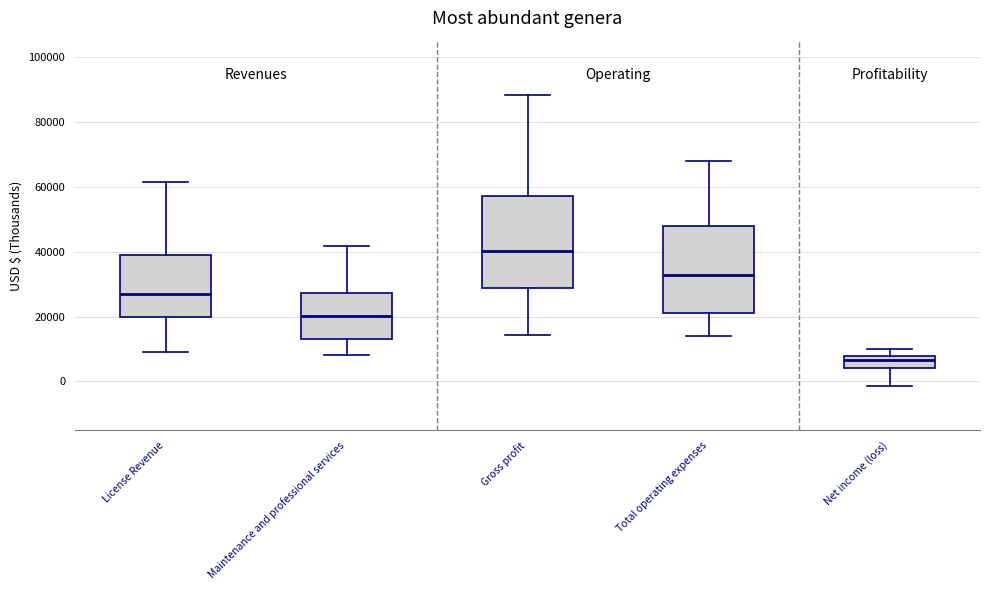

Reading left to right, read every box against the y-axis: the position of its median line, the range the box covers, and the ends of its whiskers. The values are not printed on the chart, so give them approximately, as read against the axis.

License Revenue: median 28000, box 20000 to 38000, whiskers 10000 to 62000
Maintenance and professional services: median 20000, box 12000 to 28000, whiskers 8000 to 42000
Gross profit: median 40000, box 28000 to 58000, whiskers 14000 to 88000
Total operating expenses: median 32000, box 22000 to 48000, whiskers 14000 to 68000
Net income (loss): median 6000, box 4000 to 8000, whiskers -2000 to 10000